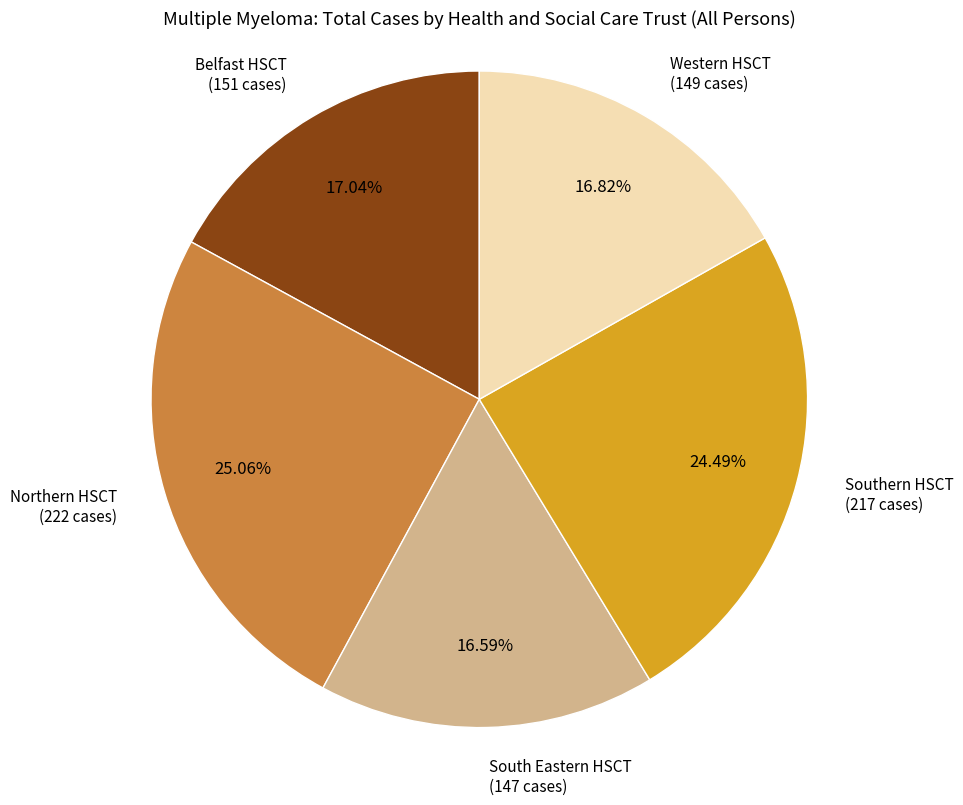

To the nearest percent, what is the difference between the largest and smallest slice percentages?

8%